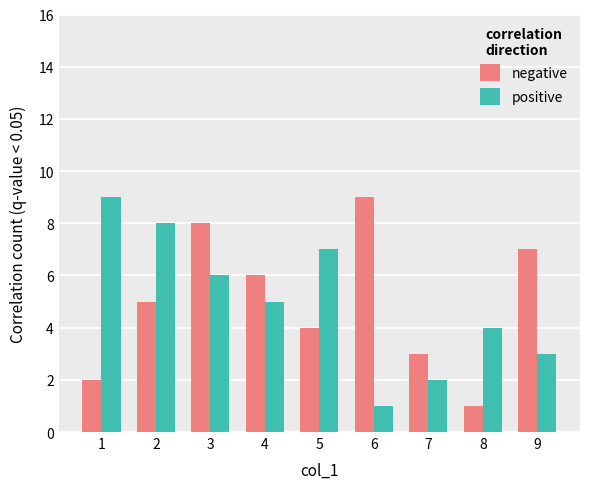

Rank the series at 3 from lowest to highest value.

positive, negative